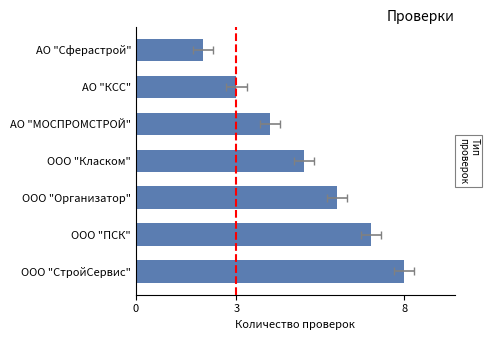

What is the smallest value displayed?

2